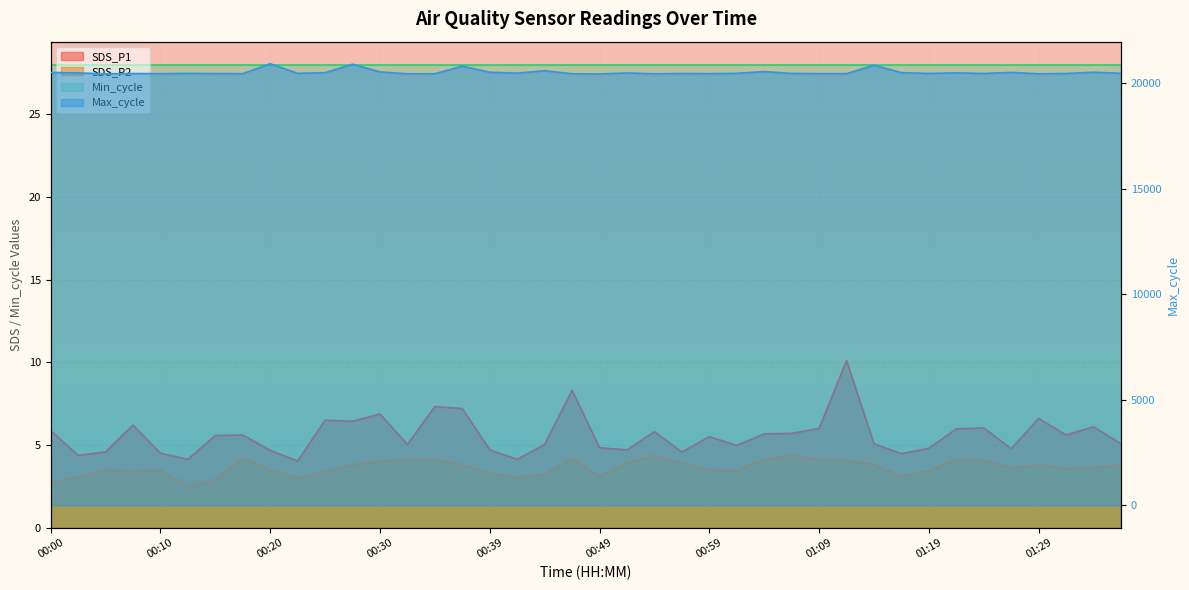

True or false: SDS_P2 has more than 1 points higher than both neighbors.

True